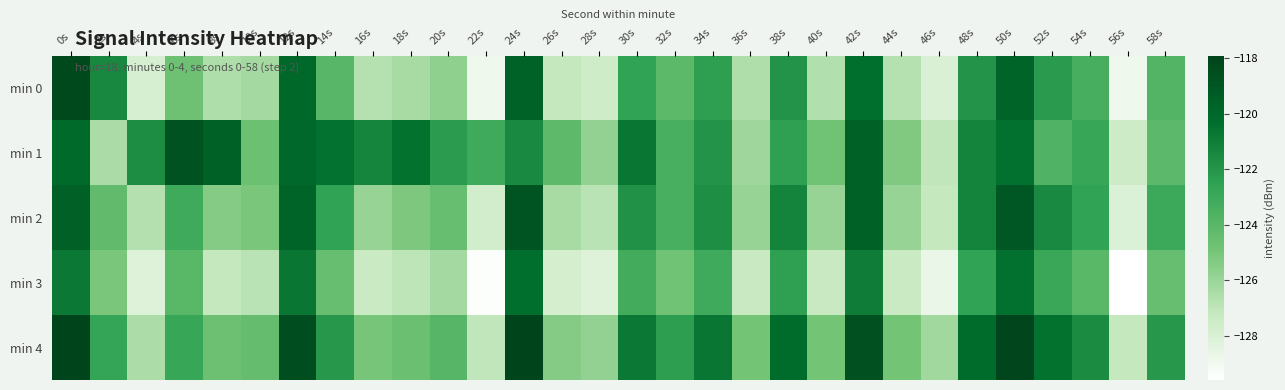

What is the smallest value displayed?

-129.6